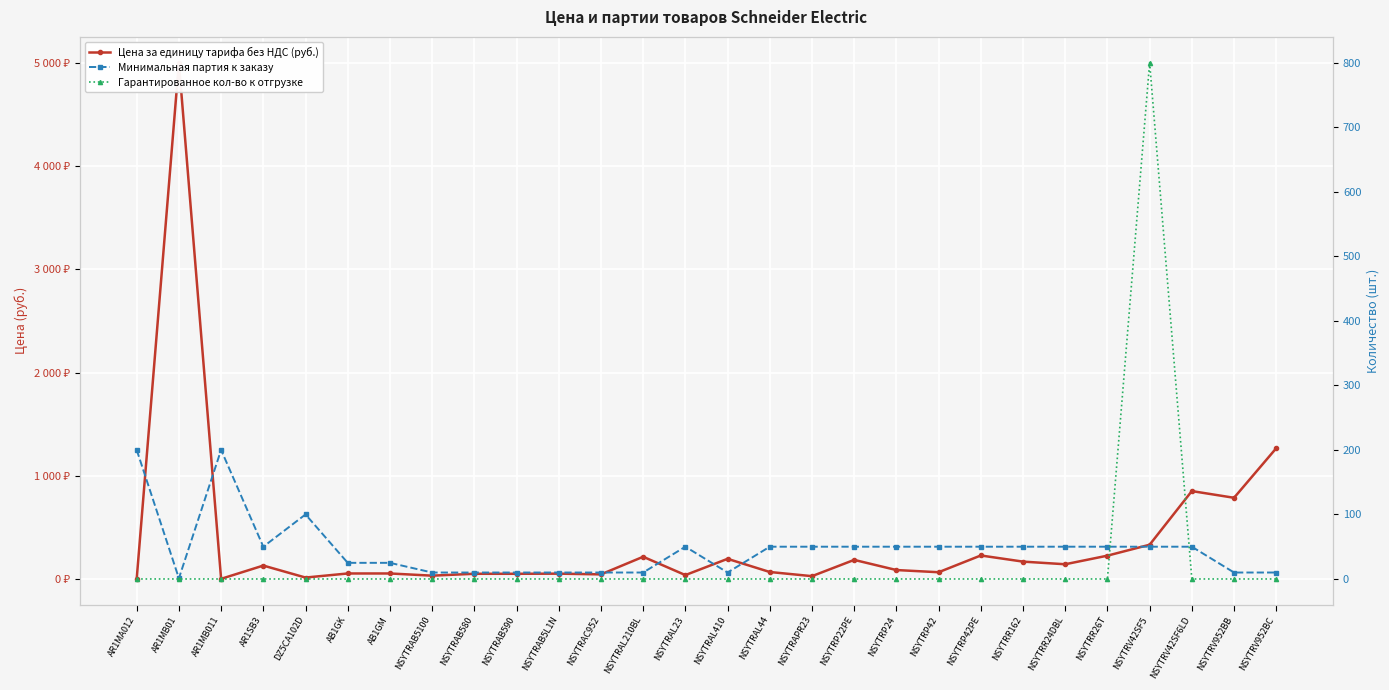

What is the label of the 23rd point from the left?

NSYTRR24DBL